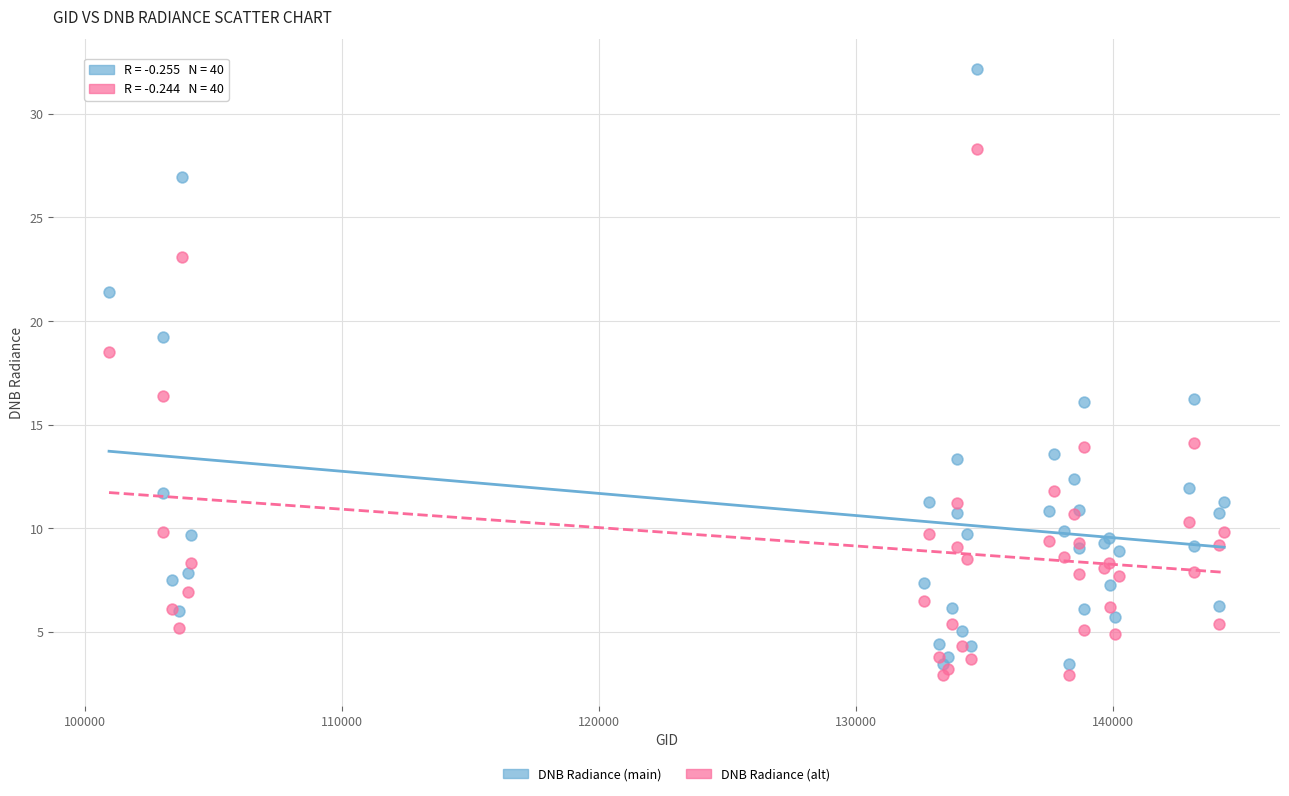

Which series contains the lowest Y value?

DNB Radiance (alt)